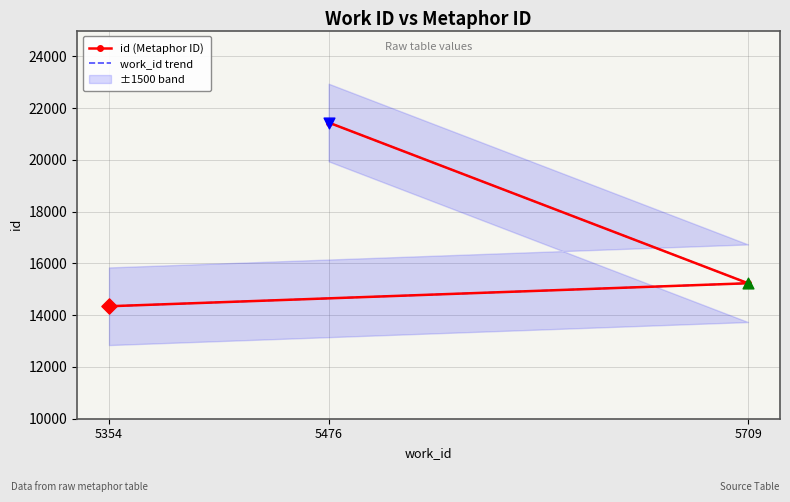

What is the total value across all series at 5354?

28692